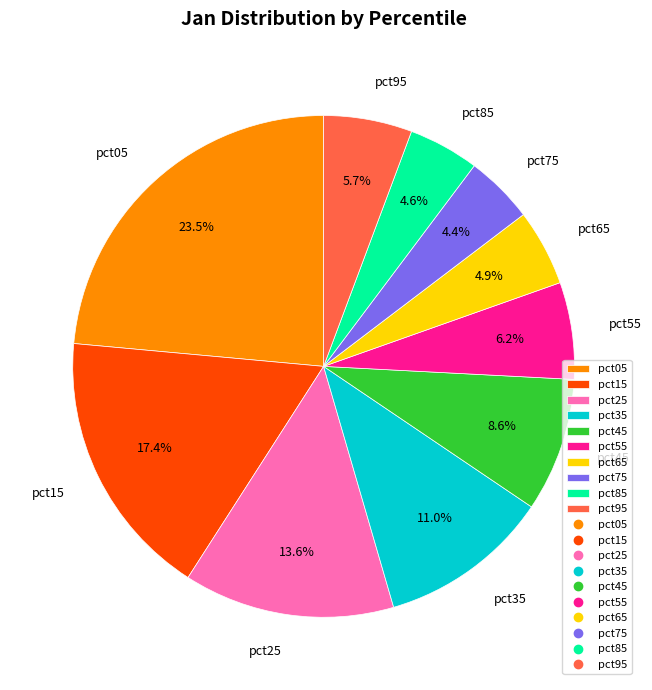

To the nearest percent, what is the difference between the pct75 and pct05 slice percentages?

19%